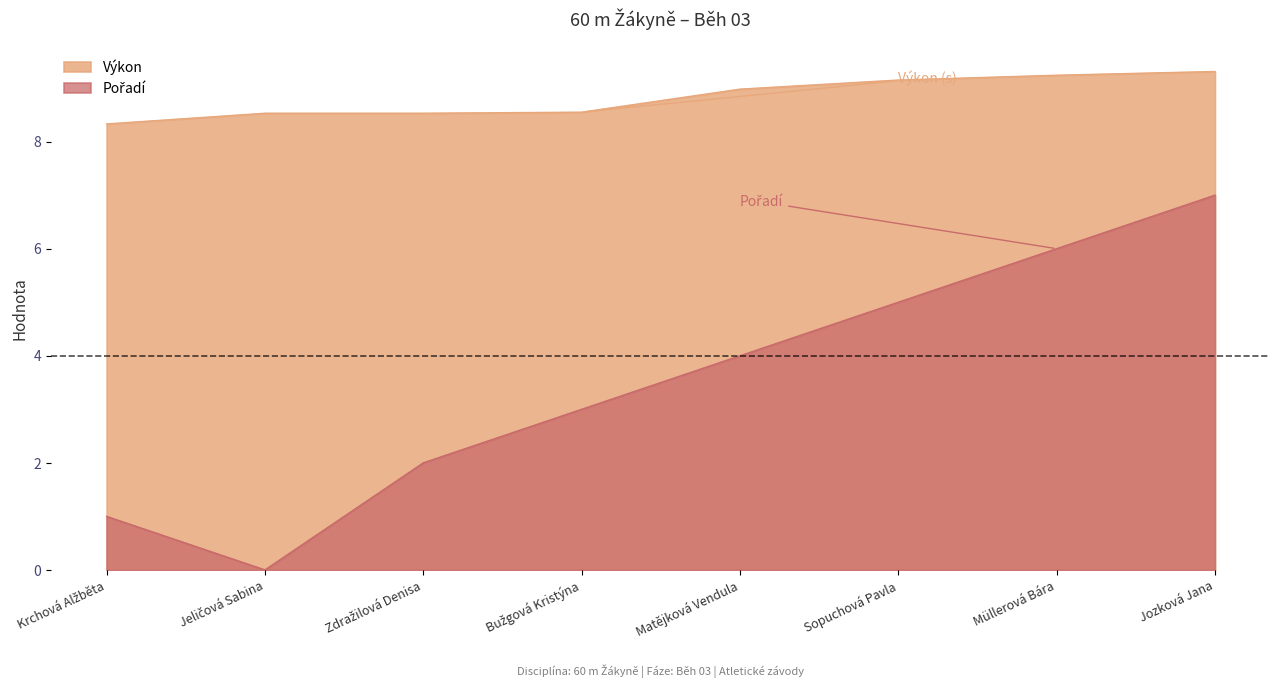

What are all the series names shown in the legend?

Výkon, Pořadí